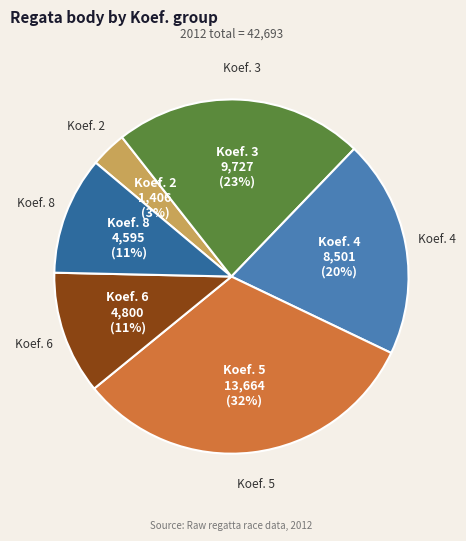

Is there a majority slice in this chart?

No